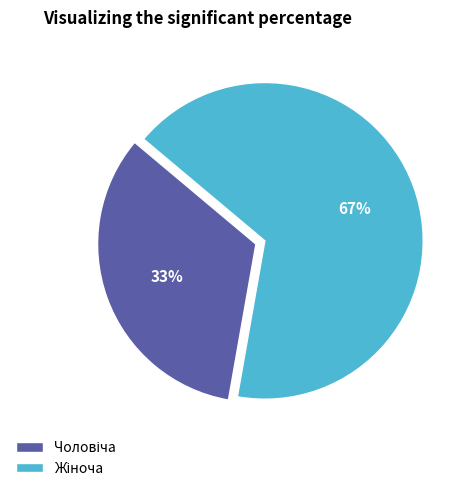

To the nearest percent, what is the average slice percentage?

50%